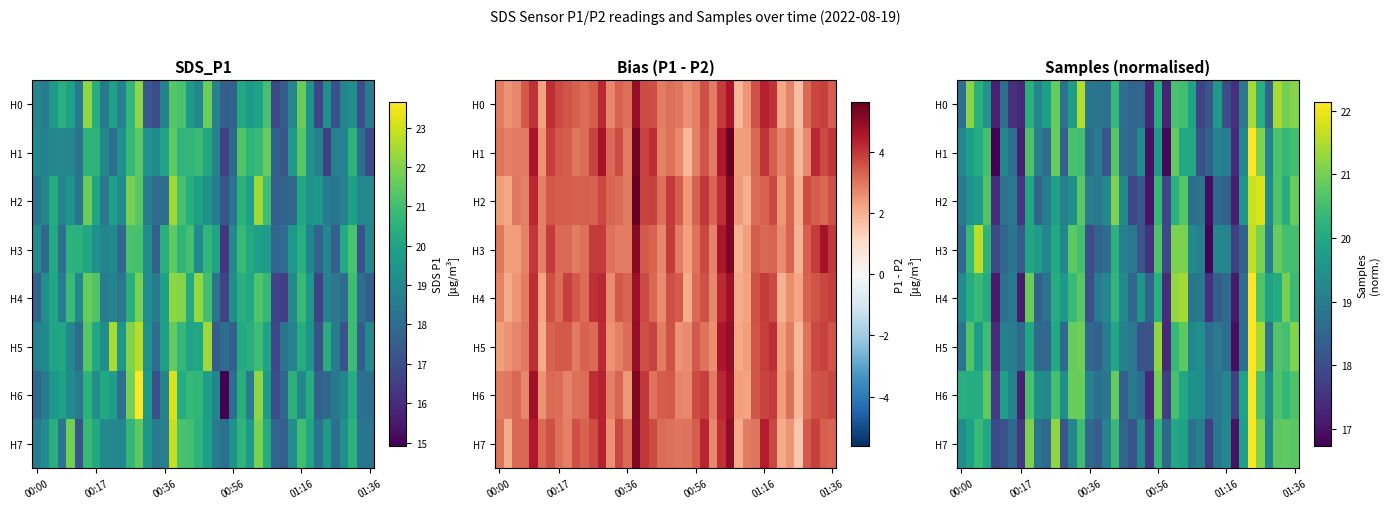

What is the minimum value for H0?

17.2